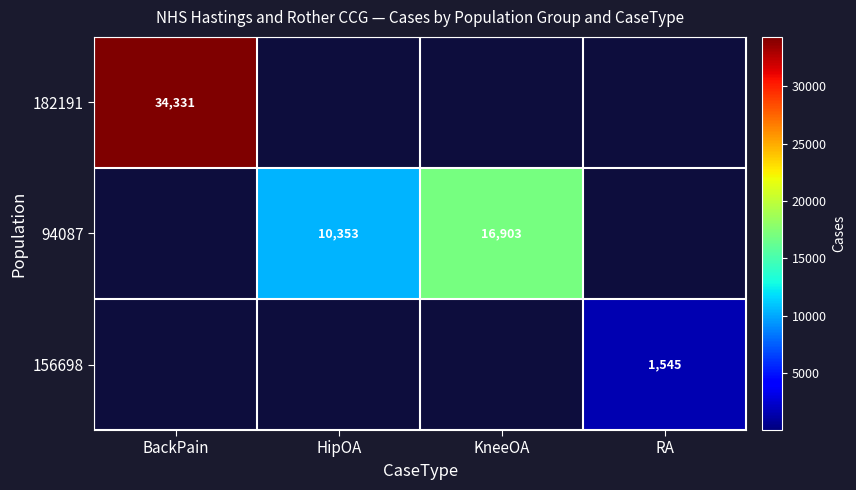

True or false: 182191 has a value of 55689 at BackPain.

False